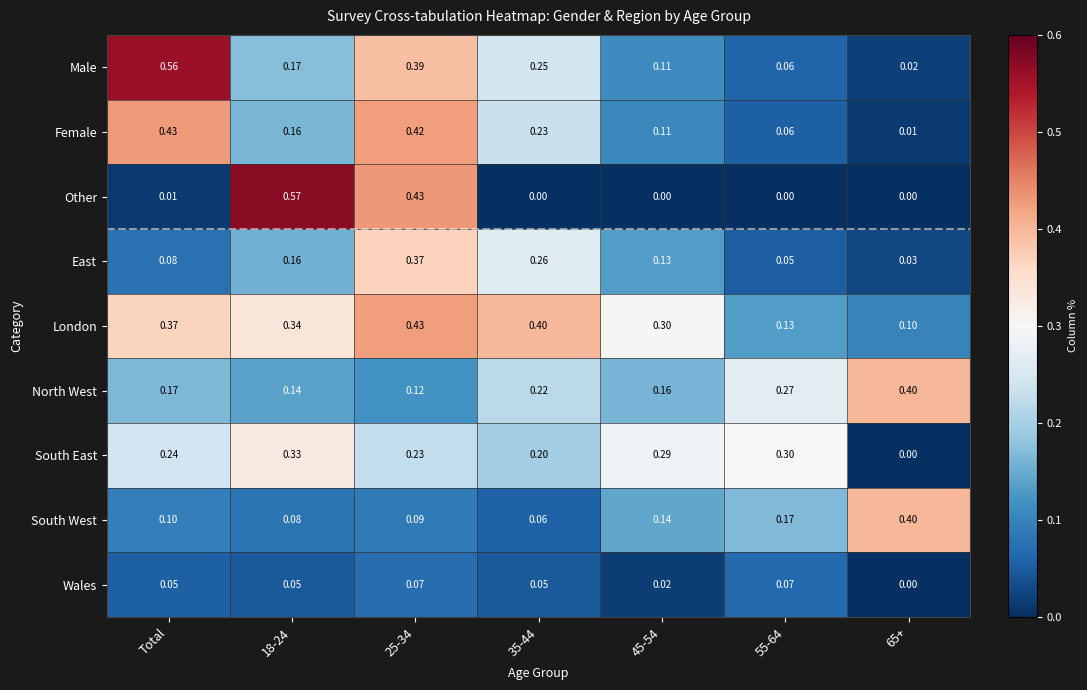

Rank the series at 35-44 from lowest to highest value.

Other, Wales, South West, South East, North West, Female, Male, East, London